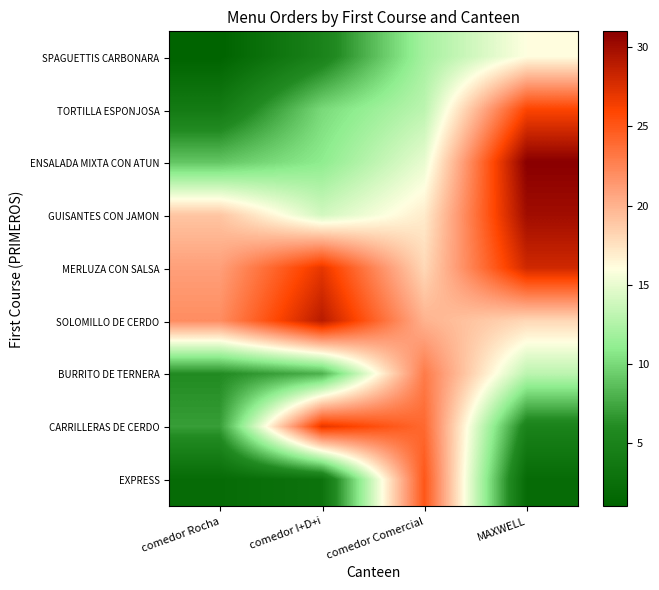

Reading right to left, extract all data points from this chart.

SPAGUETTIS CARBONARA: MAXWELL=16	comedor Comercial=12	comedor I+D+i=5	comedor Rocha=1
TORTILLA ESPONJOSA: MAXWELL=26	comedor Comercial=13	comedor I+D+i=10	comedor Rocha=4
ENSALADA MIXTA CON ATUN: MAXWELL=31	comedor Comercial=15	comedor I+D+i=11	comedor Rocha=9
GUISANTES CON JAMON: MAXWELL=30	comedor Comercial=17	comedor I+D+i=14	comedor Rocha=19
MERLUZA CON SALSA: MAXWELL=28	comedor Comercial=18	comedor I+D+i=27	comedor Rocha=21
SOLOMILLO DE CERDO: MAXWELL=18	comedor Comercial=20	comedor I+D+i=29	comedor Rocha=22
BURRITO DE TERNERA: MAXWELL=13	comedor Comercial=23	comedor I+D+i=8	comedor Rocha=6
CARRILLERAS DE CERDO: MAXWELL=5	comedor Comercial=24	comedor I+D+i=27	comedor Rocha=7
EXPRESS: MAXWELL=2	comedor Comercial=25	comedor I+D+i=3	comedor Rocha=2